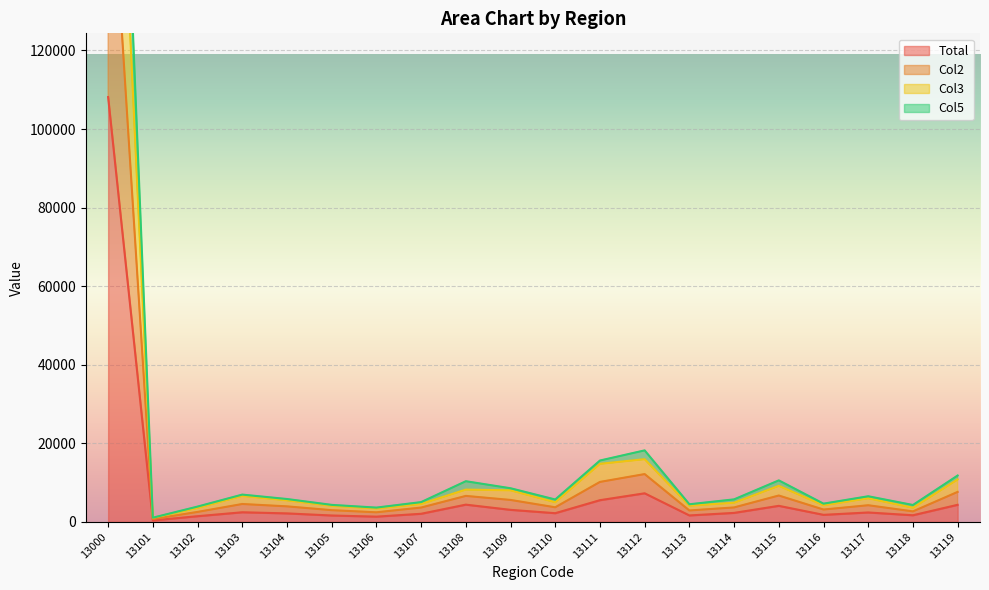

At which label is Total closest to 54254?

13112